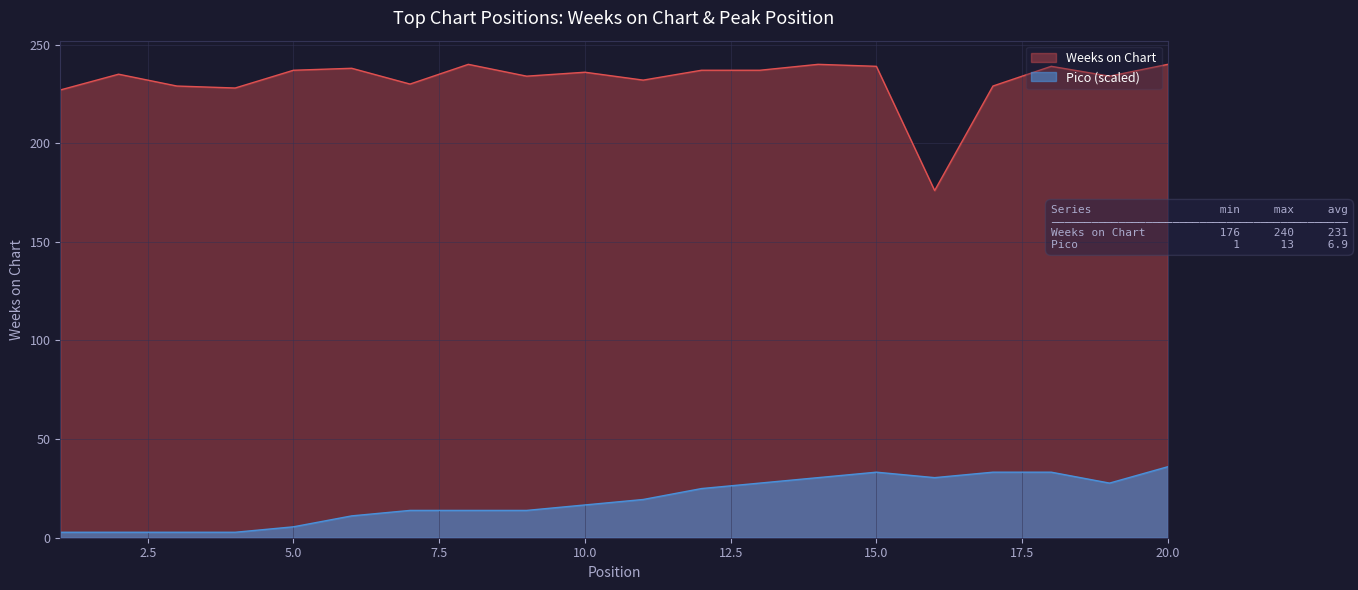

What is the maximum value for Weeks on Chart?

240.0